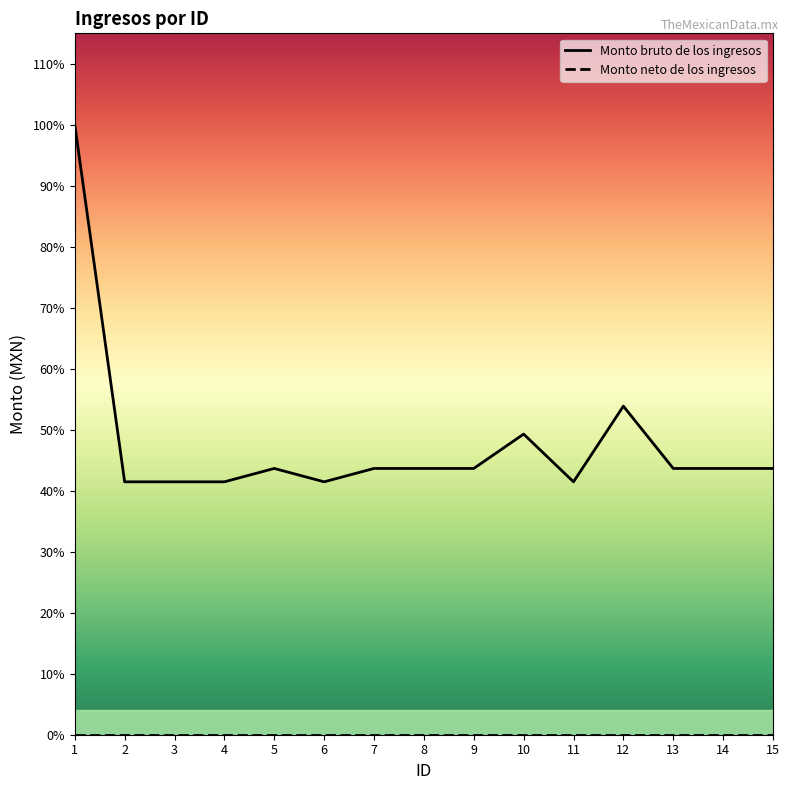

How many data points are less than 6450?

5